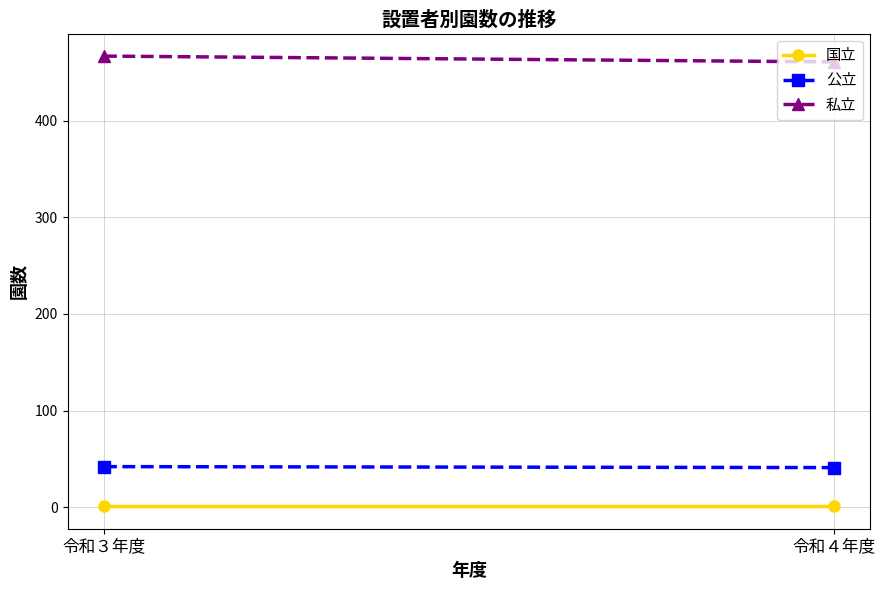

What position from the left is 令和３年度?

1